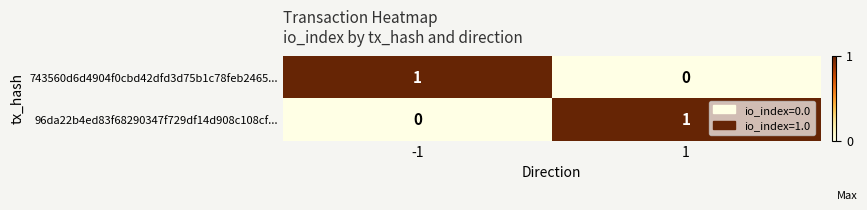

Is it true that 743560d6d4904f0cbd42dfd3d75b1c78feb2465... equals 0 at 1?

True